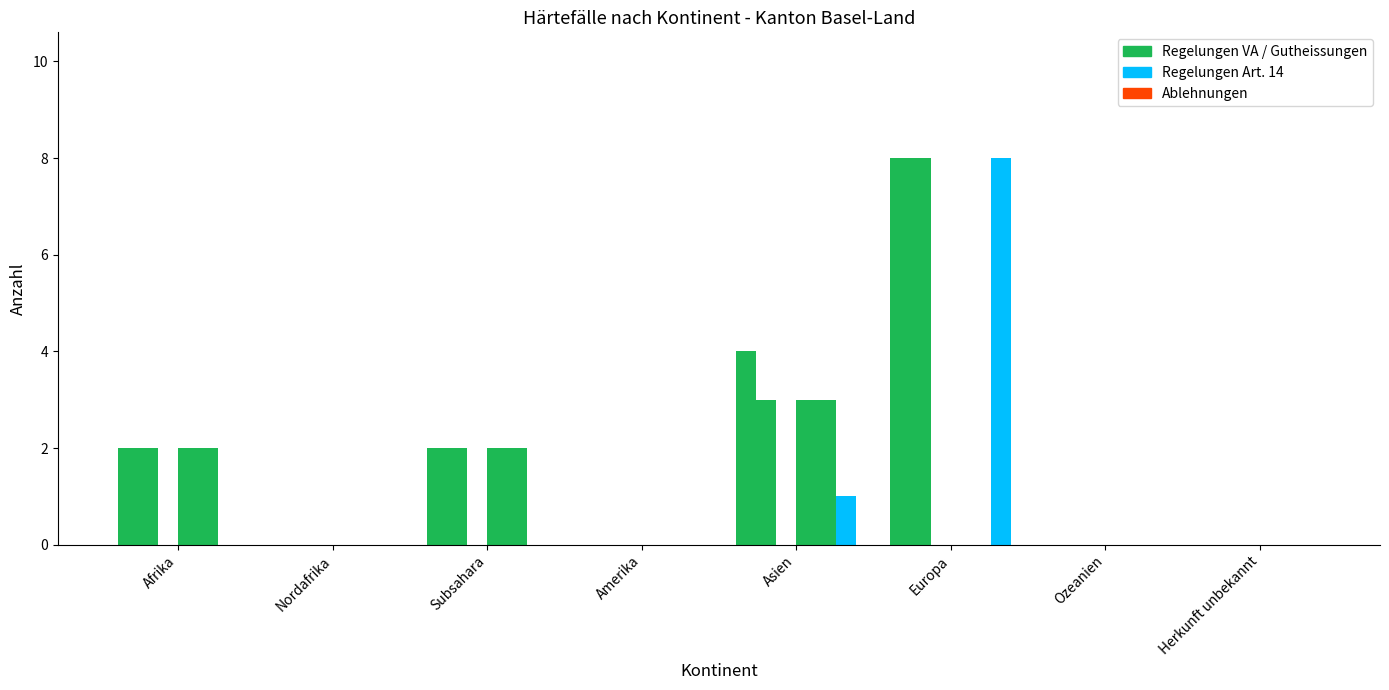

Which category has the lowest value across all series?

Nordafrika